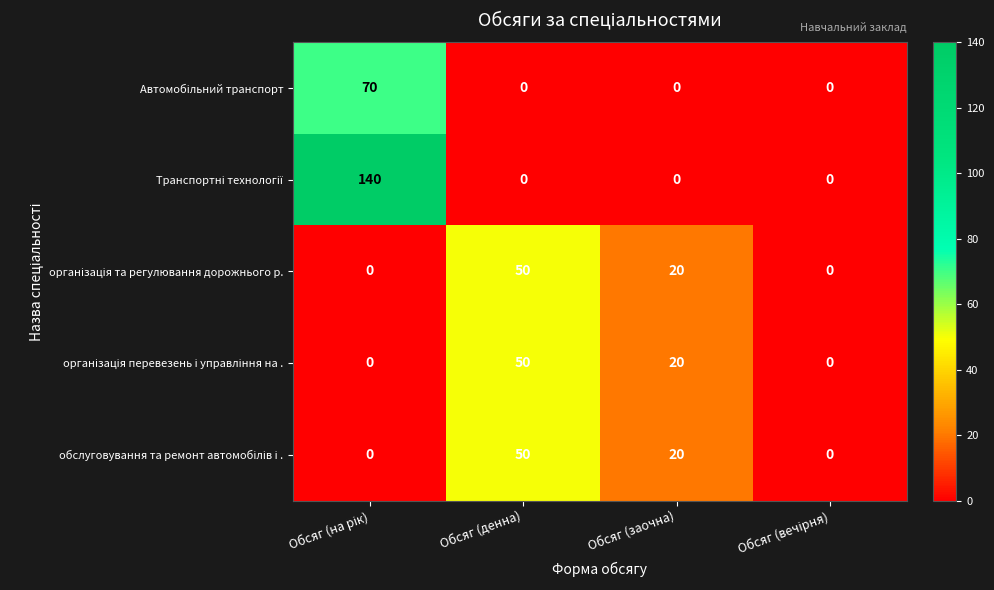

What is the greatest value displayed?

140